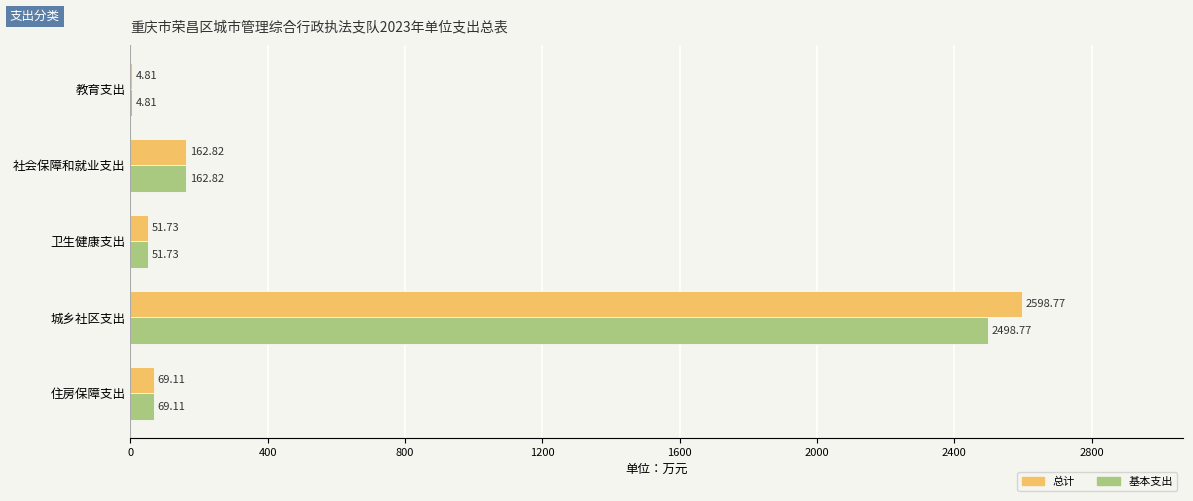

At which label is 总计 closest to 1301?

社会保障和就业支出